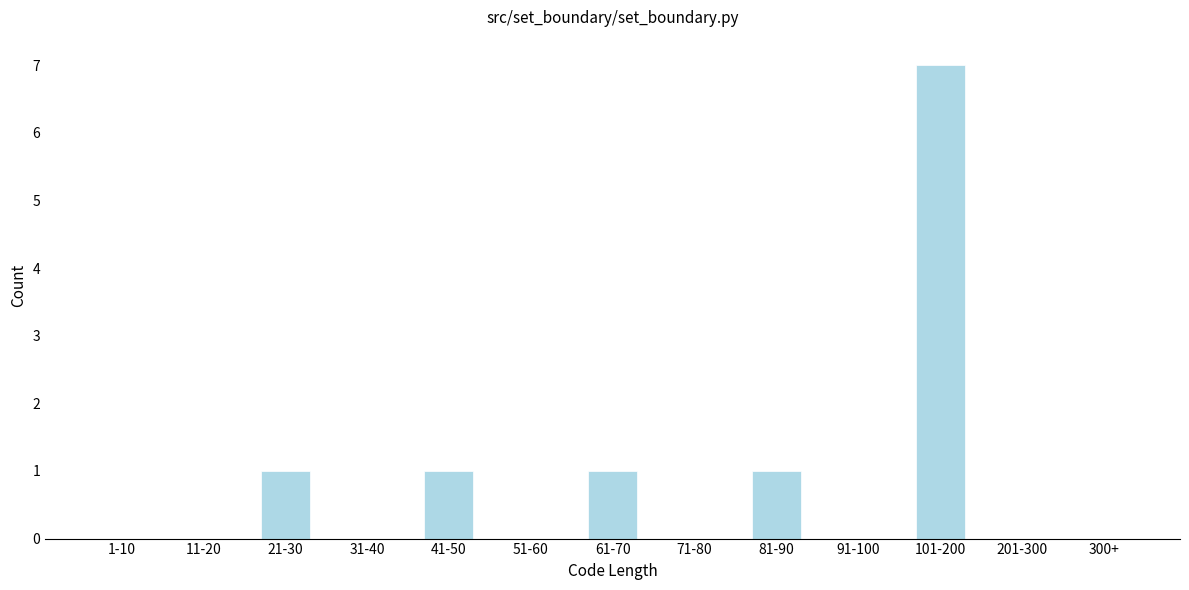

Reading right to left, transcribe all the data shown in this chart.

300+=0	201-300=0	101-200=7	91-100=0	81-90=1	71-80=0	61-70=1	51-60=0	41-50=1	31-40=0	21-30=1	11-20=0	1-10=0